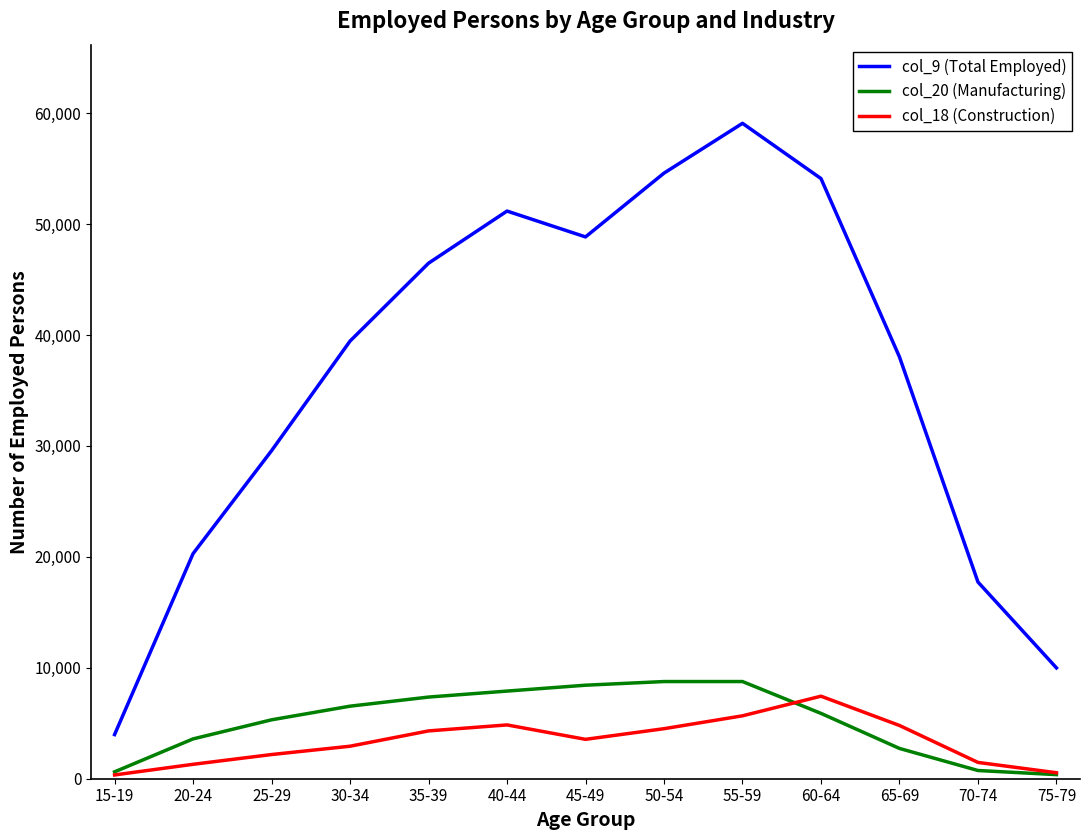

Which series has the widest spread of values?

col_9 (Total Employed)